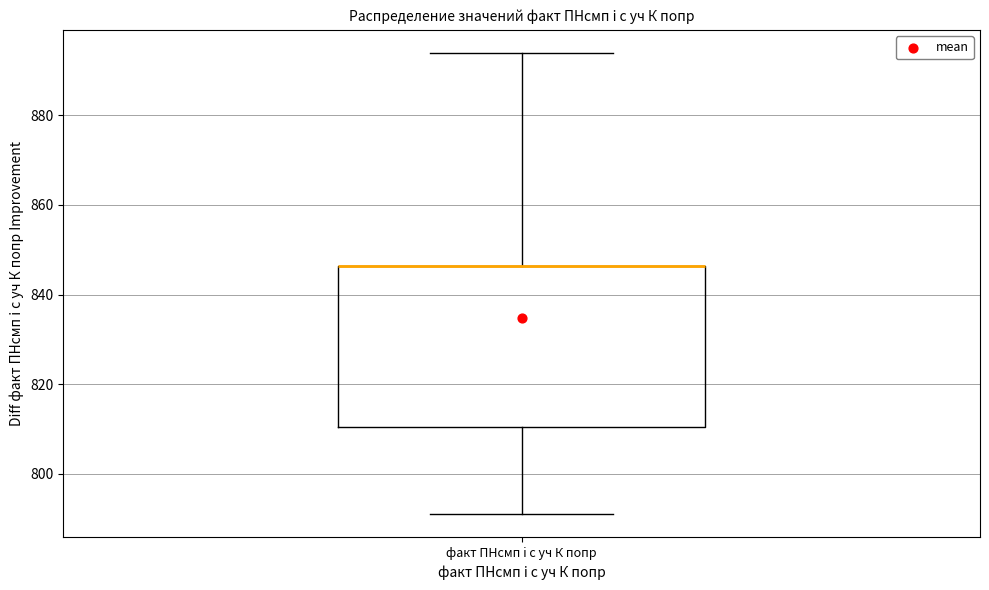

Read this box plot against the y-axis: the position of the median line, the range covered by the box, and the ends of both whiskers. The values are not printed on the chart, so give them approximately, as read against the axis.

median 846 (drawn on the box's upper edge), box 810 to 846, whiskers 790 to 894